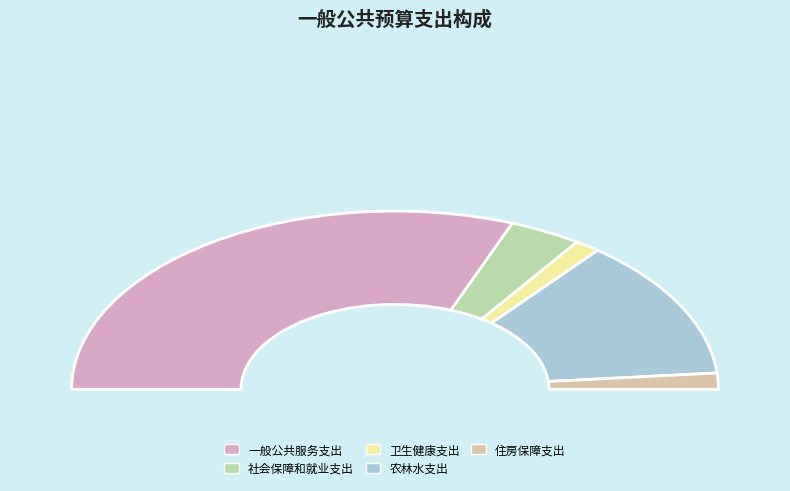

Rank the categories by value from lowest to highest.

卫生健康支出, 住房保障支出, 社会保障和就业支出, 农林水支出, 一般公共服务支出